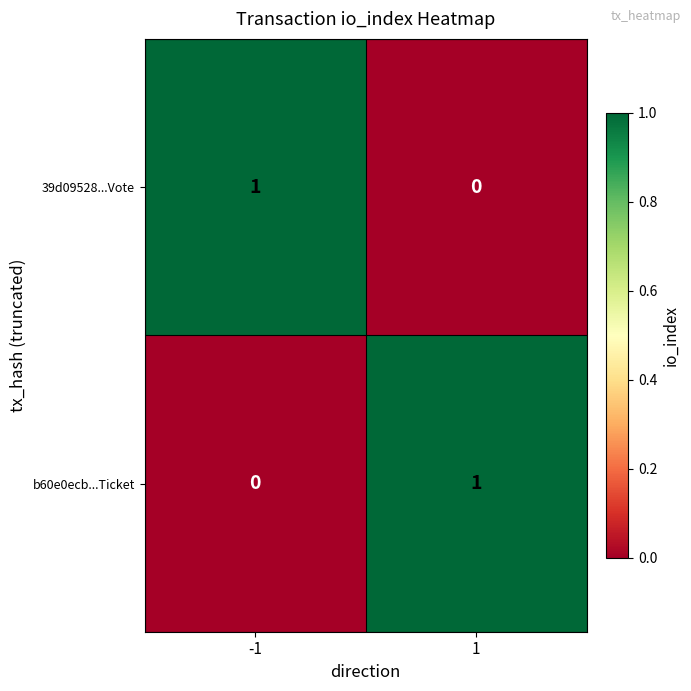

Reading right to left, what are all the values shown in this chart?

39d09528...Vote: 1=0	-1=1
b60e0ecb...Ticket: 1=1	-1=0